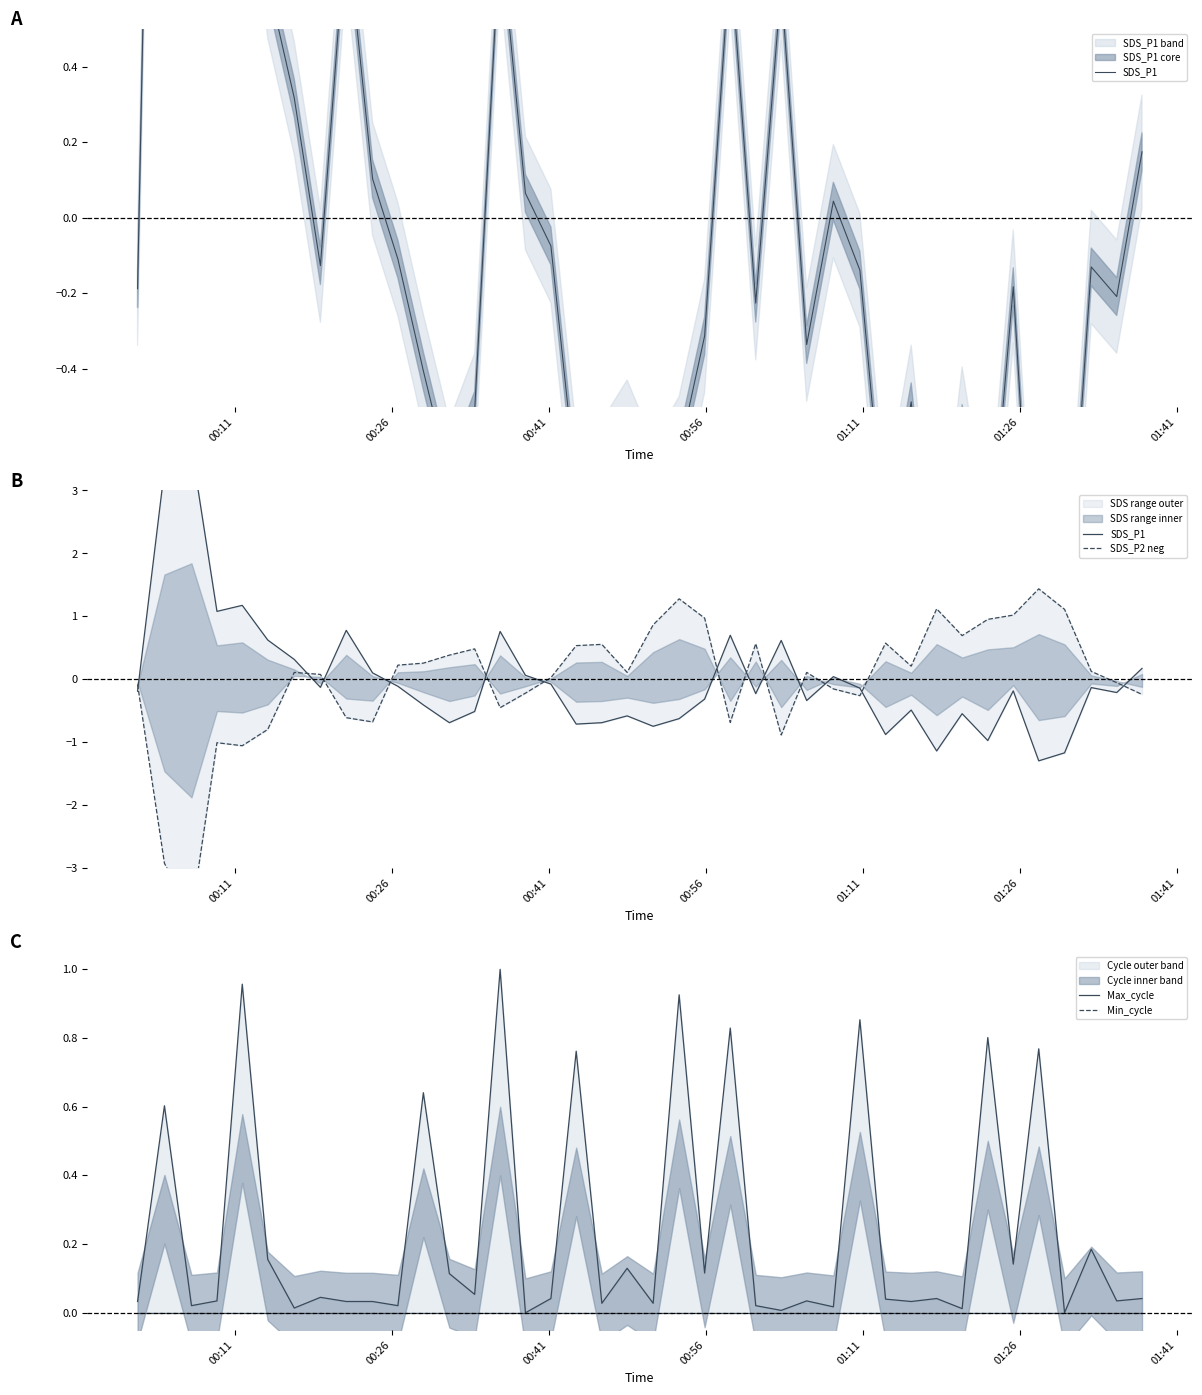

Rank the series by their maximum value, from highest to lowest.

SDS_P1, SDS_P2 neg, Max_cycle, Min_cycle